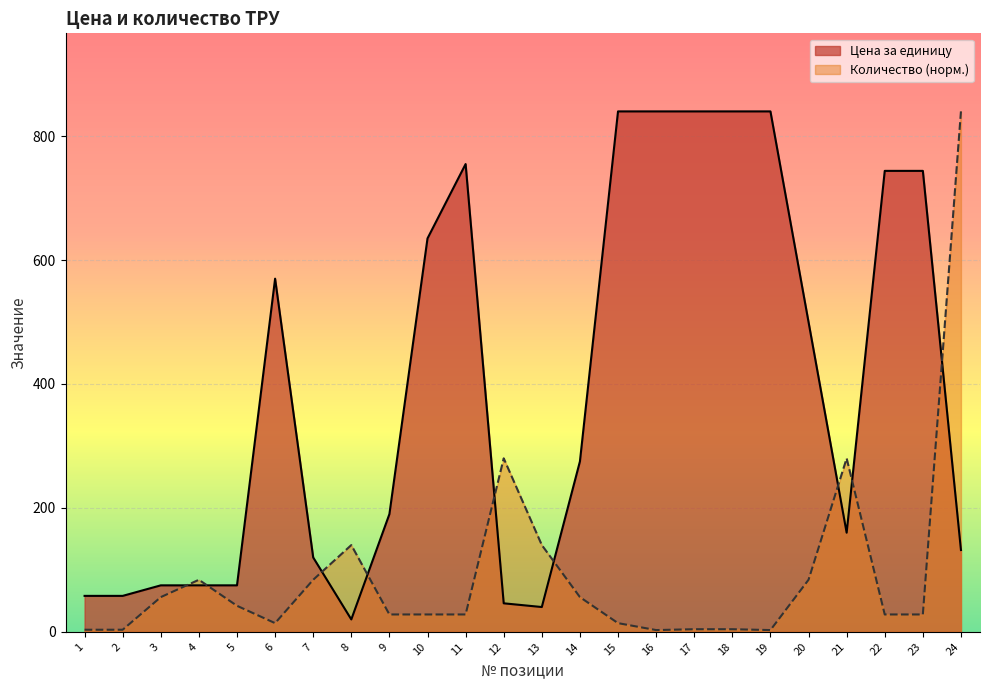

What is the spread (max minus min) of values at 8?

120.0